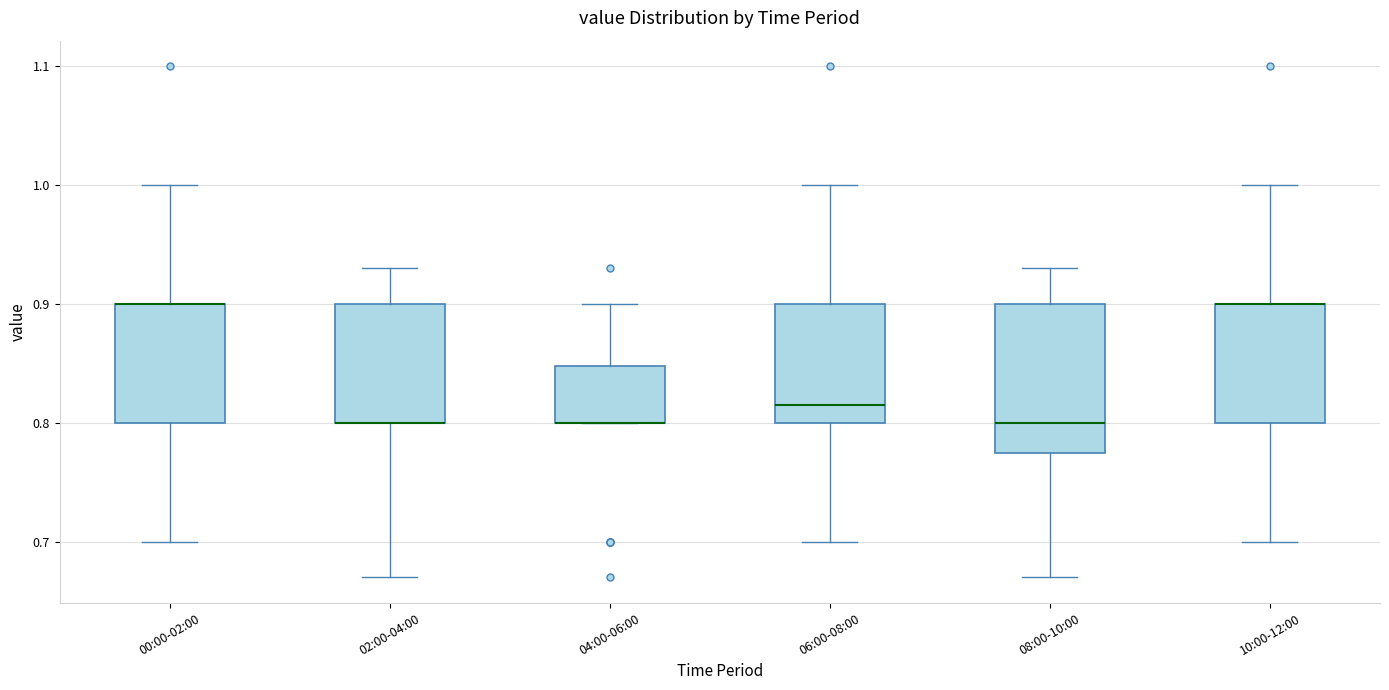

Comparing the boxes themselves (not the whiskers), which one is the tallest?

08:00-10:00